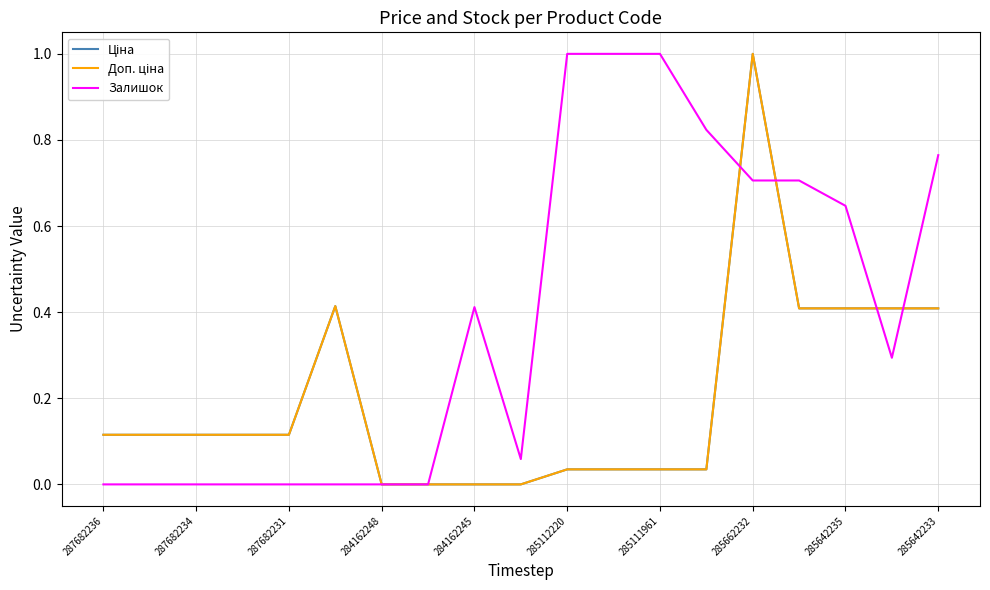

Between which two adjacent categories do Залишок and Ціна first intersect?

13 and 14